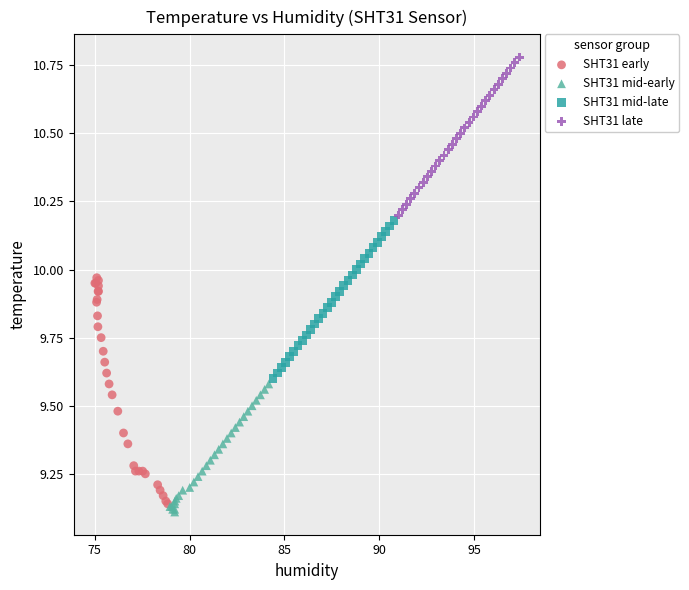

Which series has the largest Y range (max minus min)?

SHT31 early